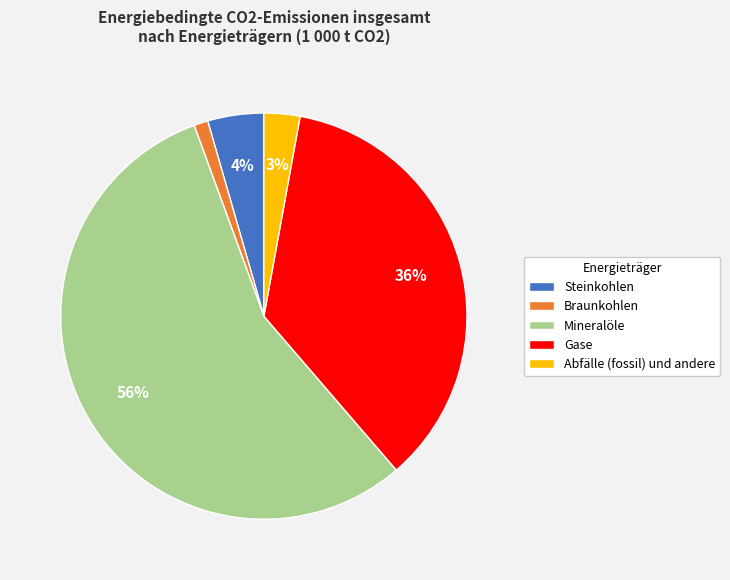

Which slice is the largest?

Mineralöle